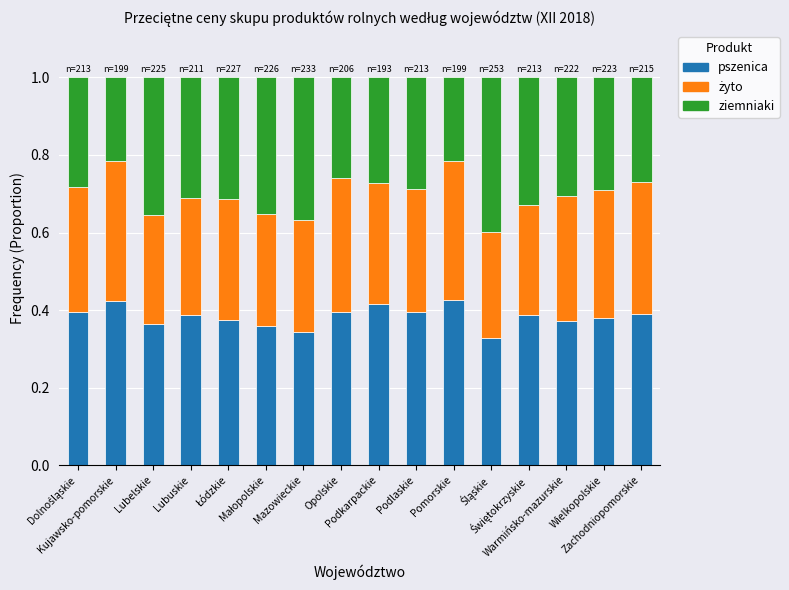

What is the sum of all pszenica values?

6.1